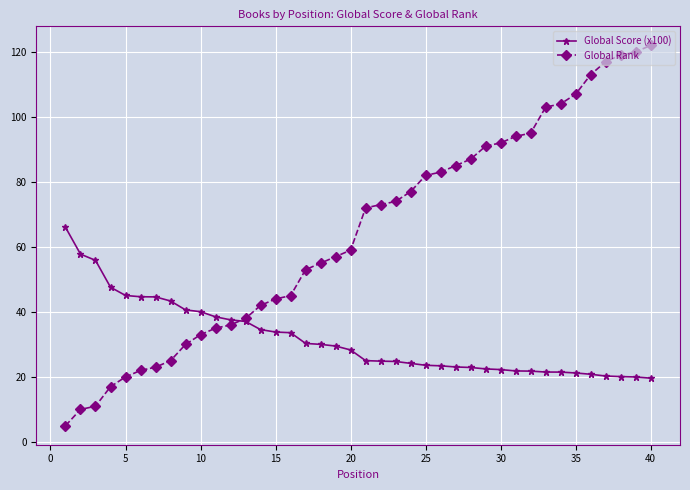

Which series has the largest range (max minus min)?

Global Rank